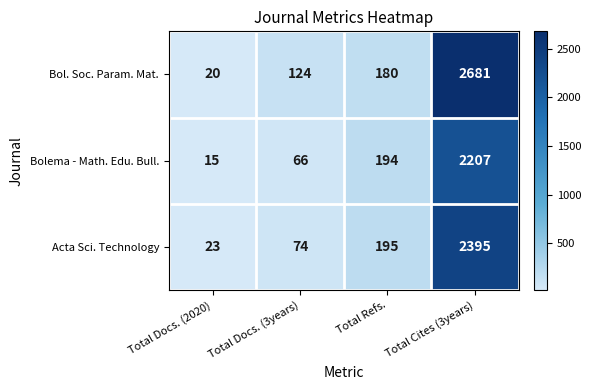

At which label does Bolema - Math. Edu. Bull. reach its minimum?

Total Docs. (2020)